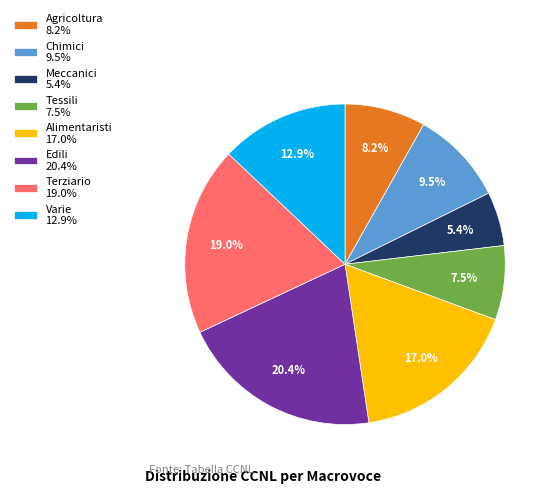

Between Agricoltura 8.2% and Varie 12.9%, which is larger?

Varie 12.9%